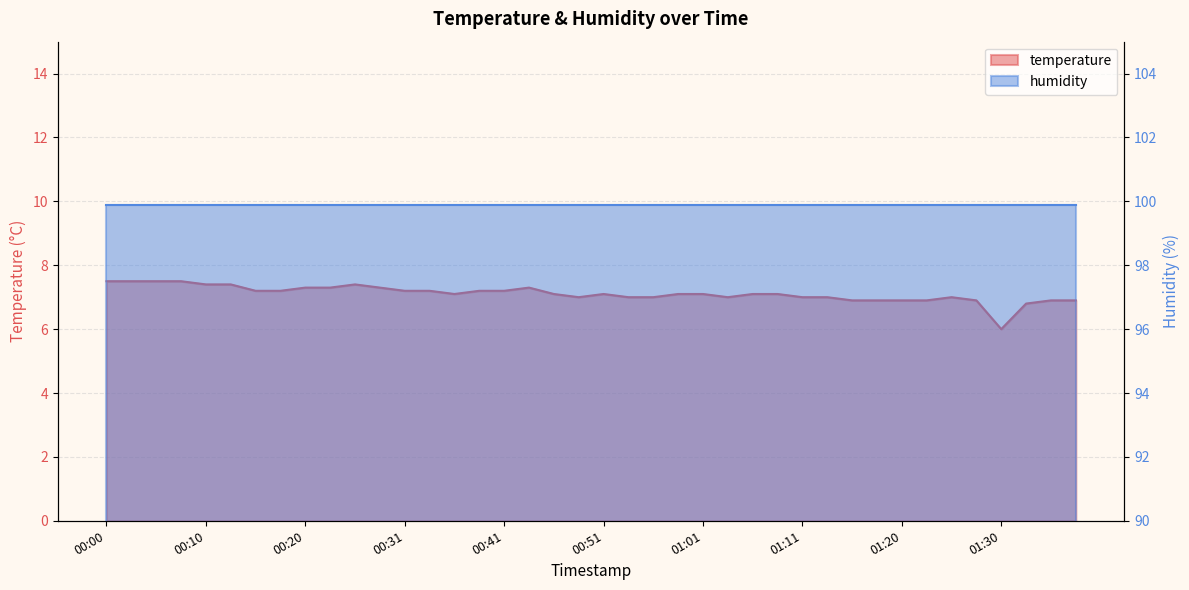

What is the average value?

7.1